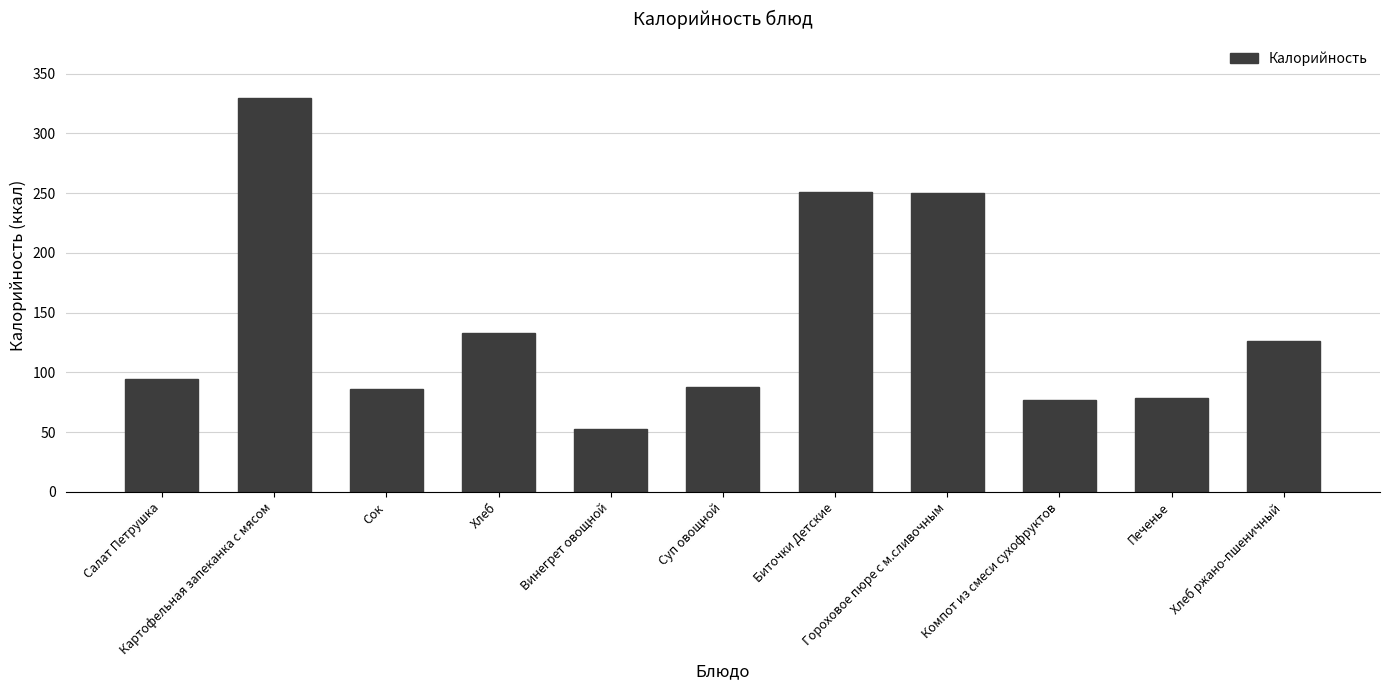

Read the value at Картофельная запеканка с мясом.

329.5